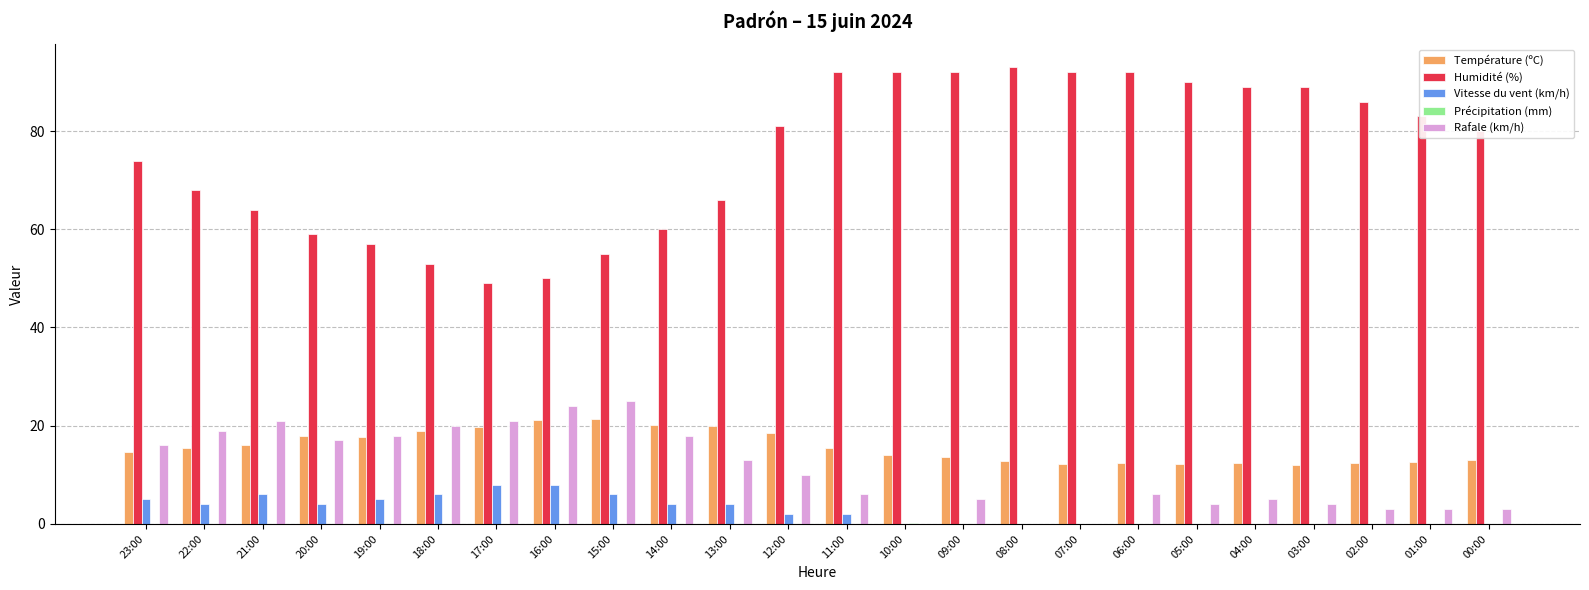

Which category has the highest value across all series?

08:00